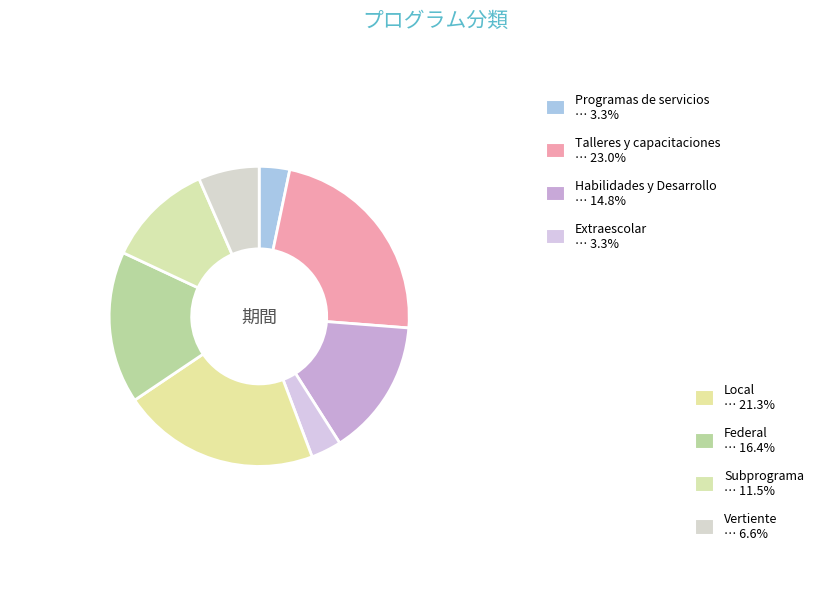

How many slices are in this pie chart?

8